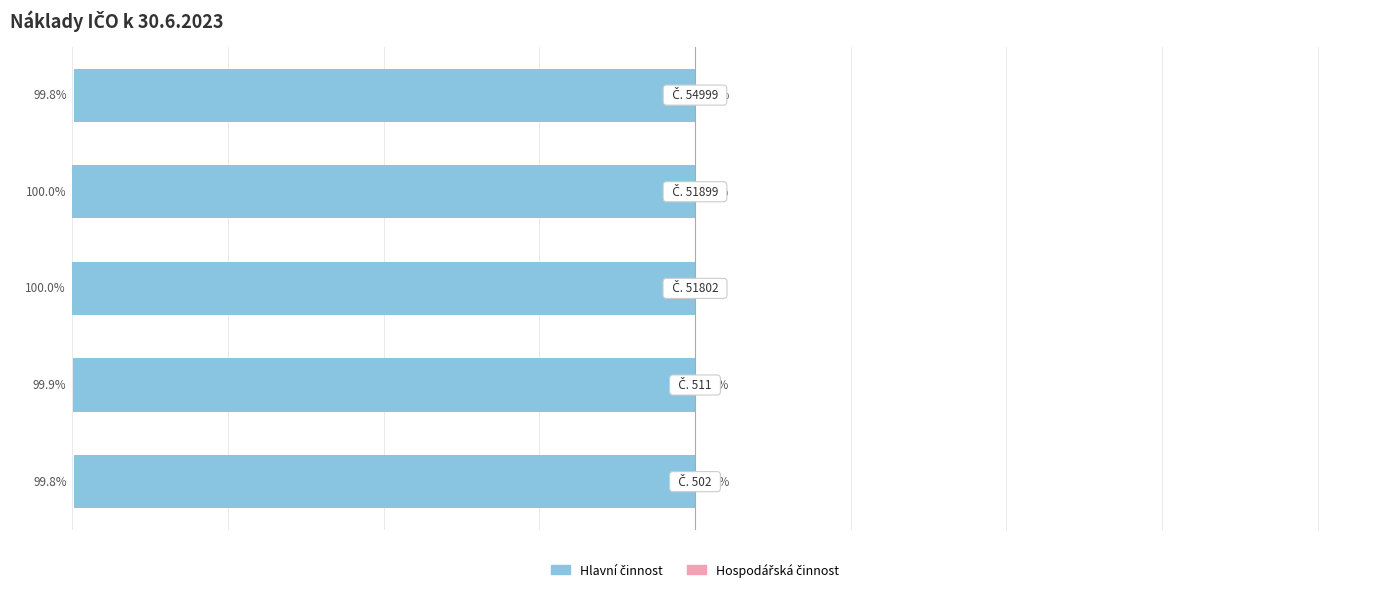

List the series in order of their peak value, lowest first.

Hlavní činnost, Hospodářská činnost